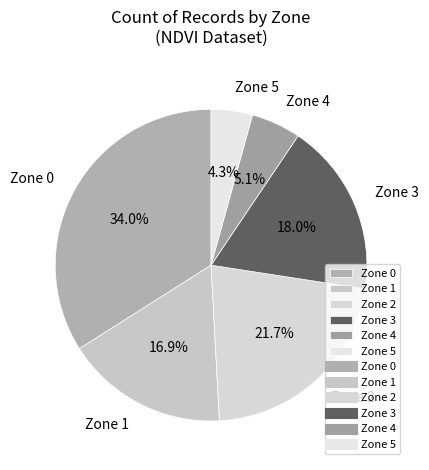

To the nearest percent, what is the difference between the largest and smallest slice percentages?

30%